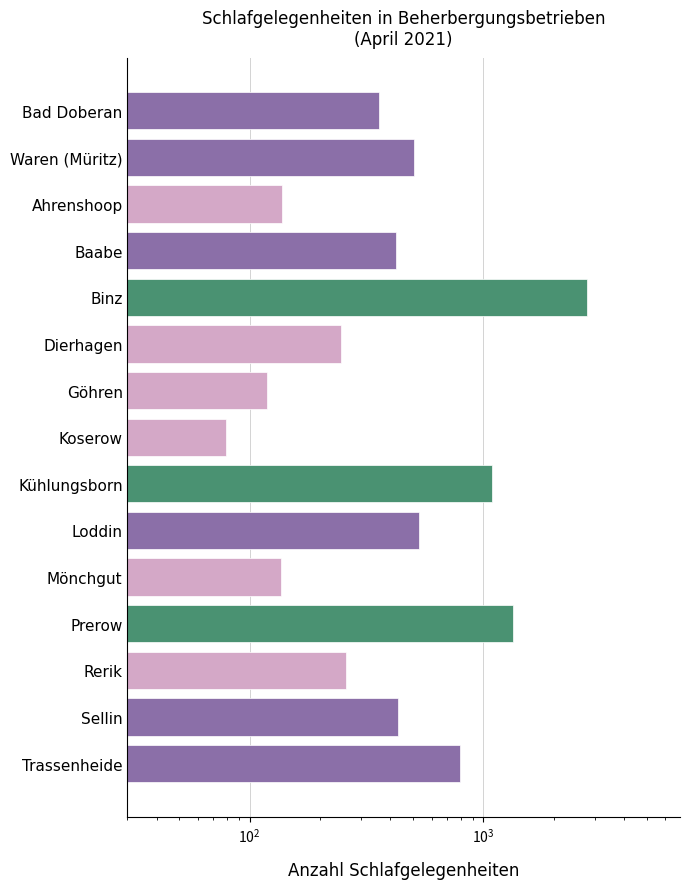

How many bars are there in total?

15